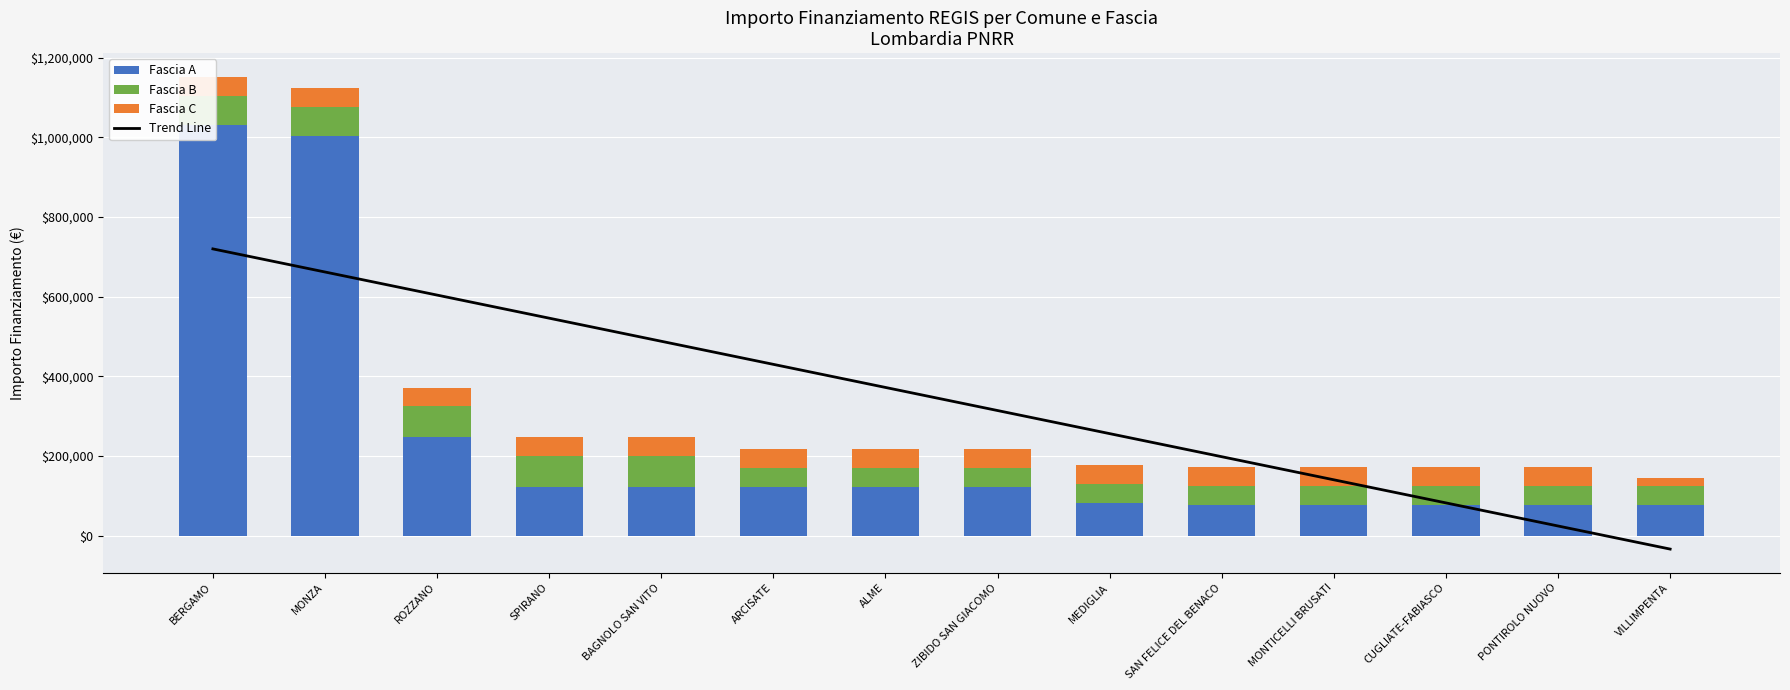

What is the difference between the maximum and minimum values in the Fascia C series?

27675.0